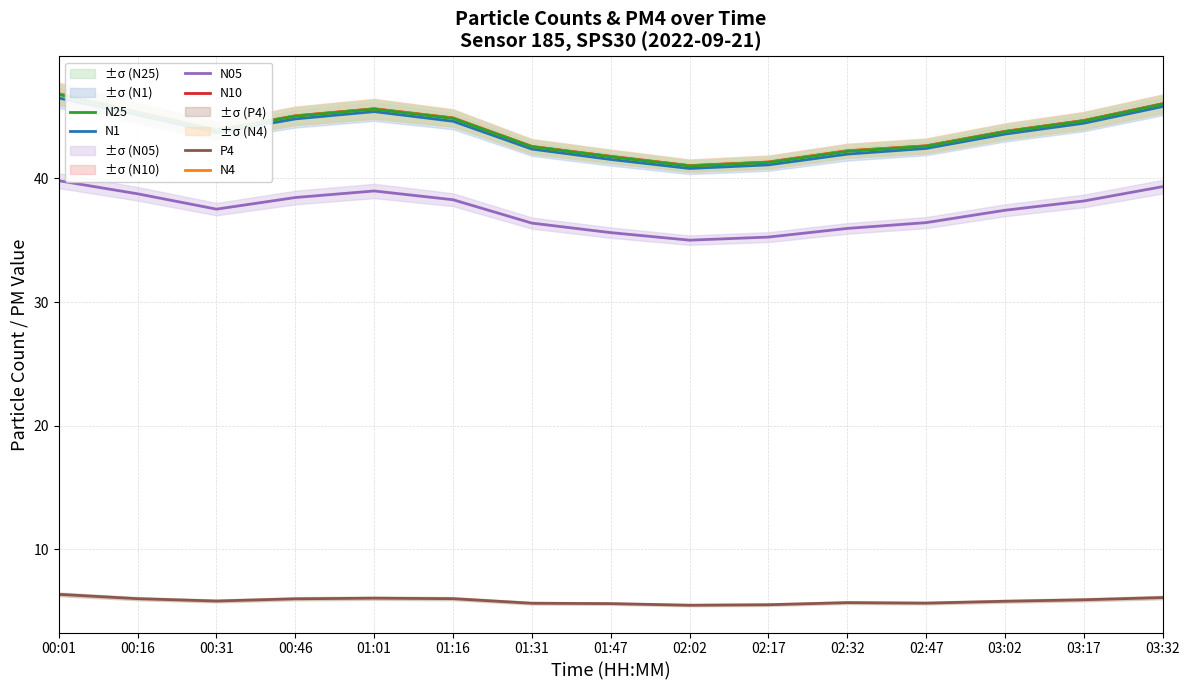

What is the value of the N1 point at the 9th from the left?

40.8